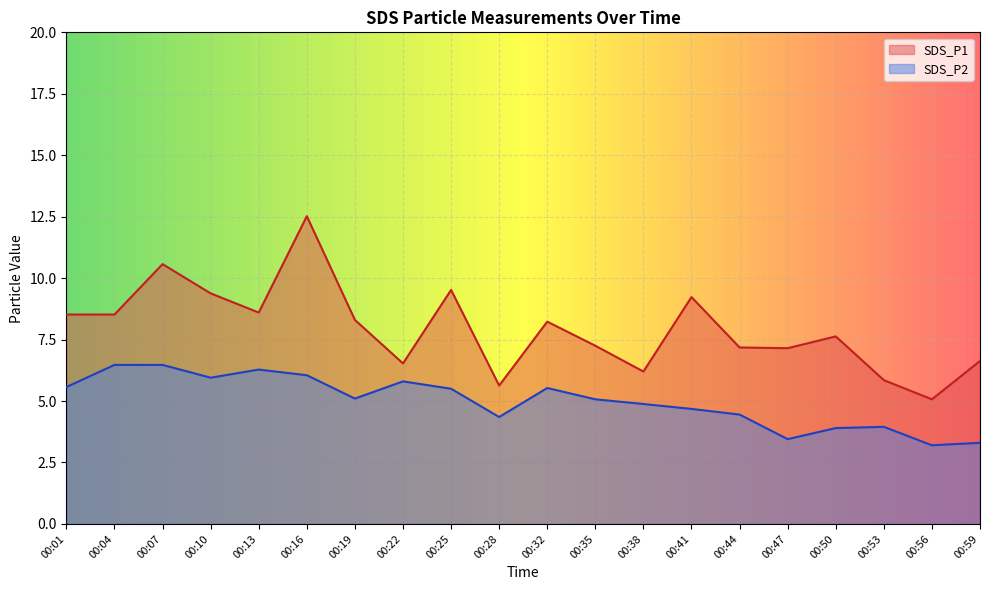

How many interior local peaks does the SDS_P1 series have?

6